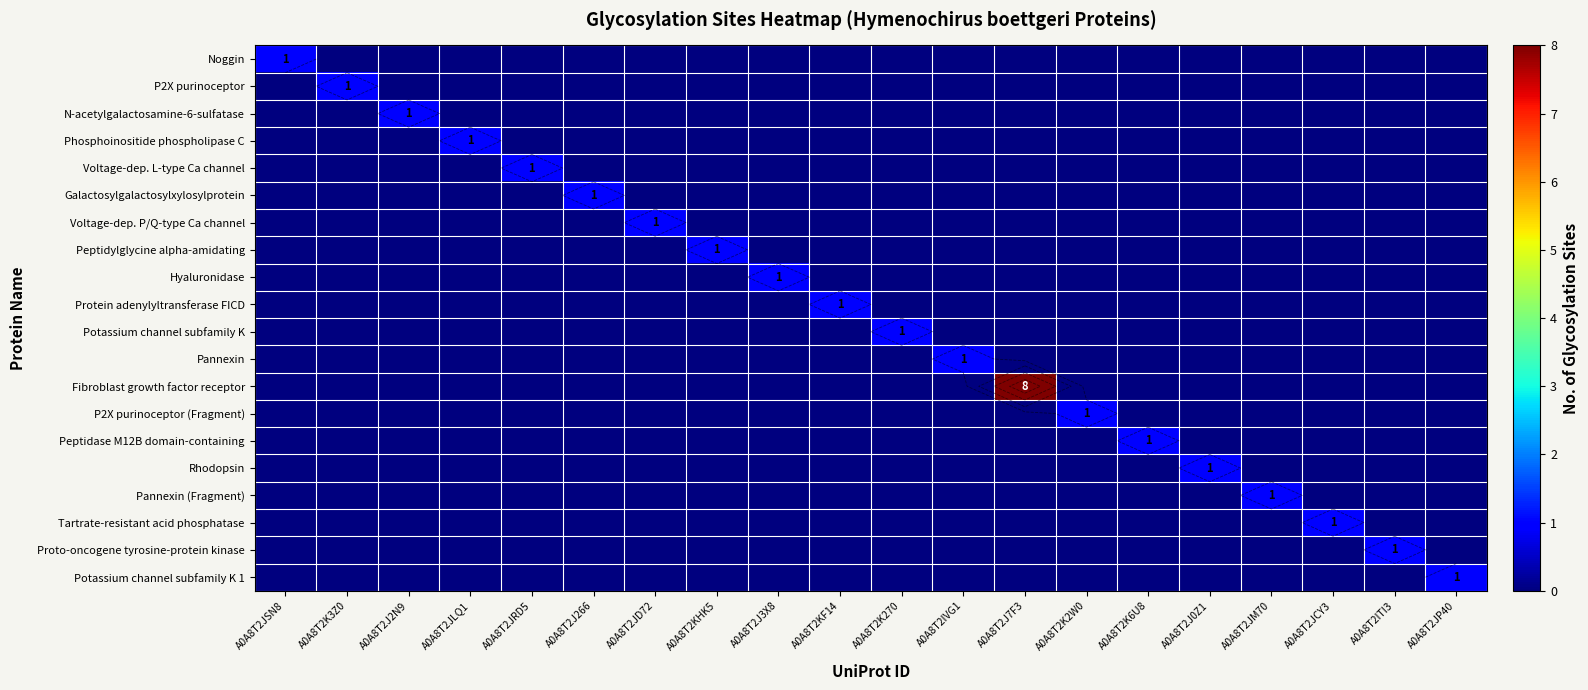

True or false: Rhodopsin has a value of -1 at A0A8T2J266.

False